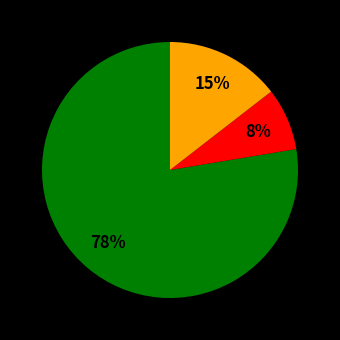

To the nearest percent, what is the average slice percentage?

33%